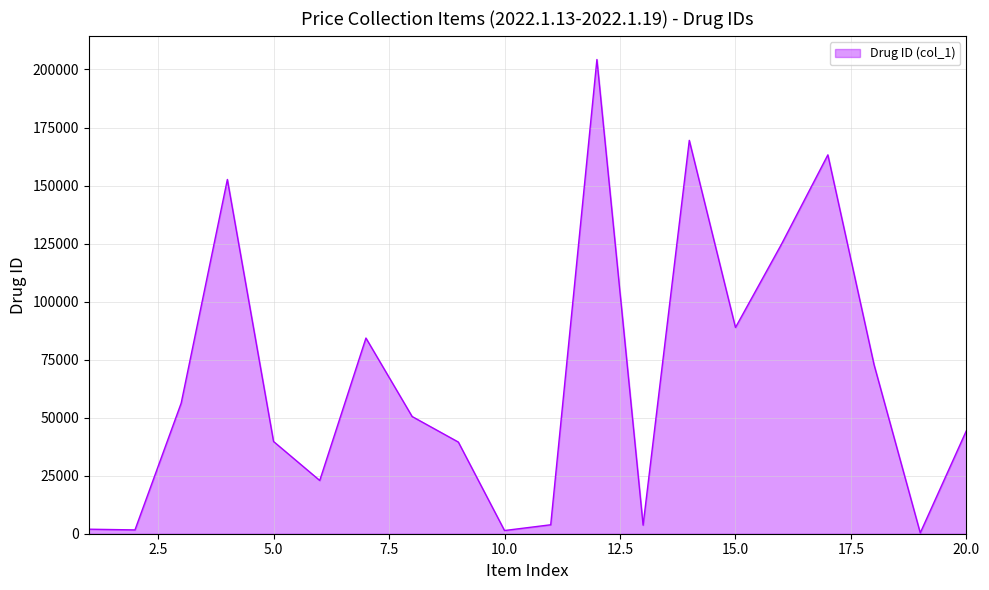

How many categories are shown in the chart?

20